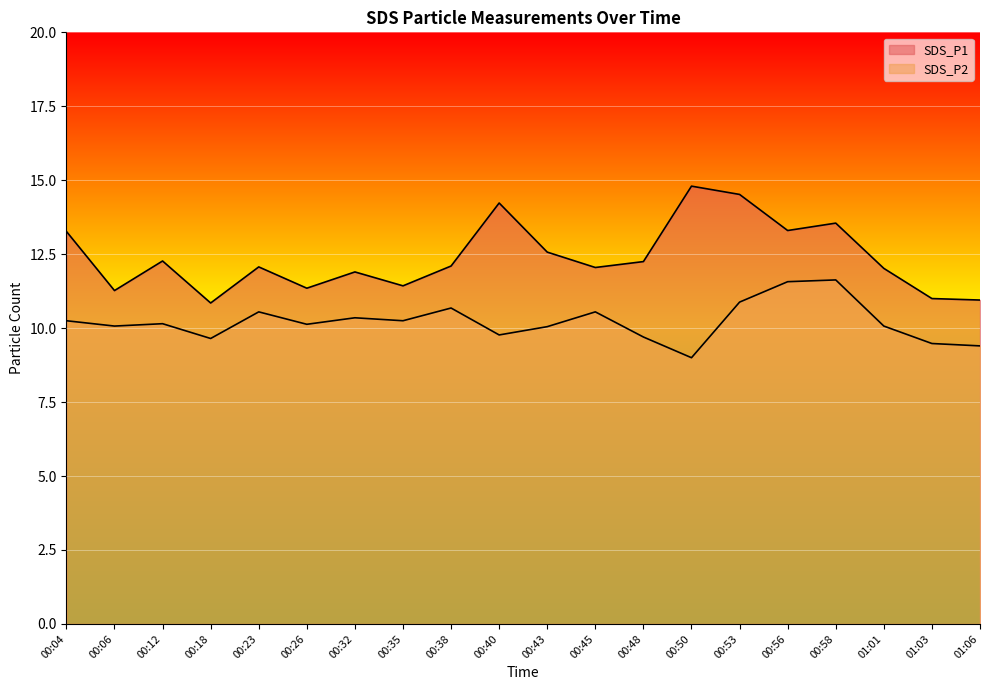

Between 00:53 and 00:35, which is larger?

00:53